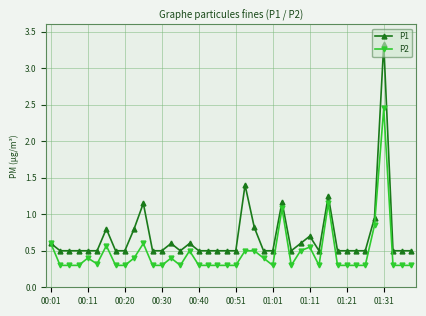

What is the maximum value for P1?

3.3